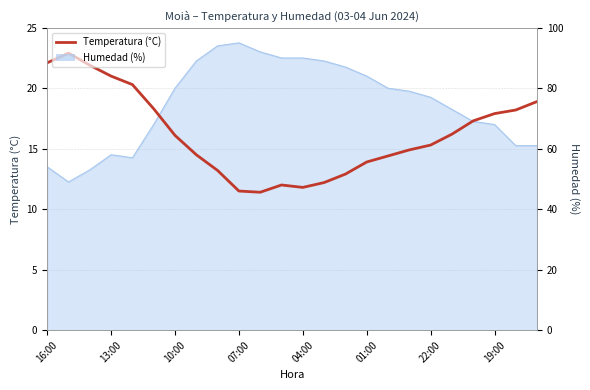

Reading right to left, what are all the values shown in this chart?

18.9	18.2	17.9	17.3	16.2	15.3	14.9	14.4	13.9	12.9	12.2	11.8	12.0	11.4	11.5	13.2	14.5	16.1	18.3	20.3	21.0	21.9	22.9	22.1